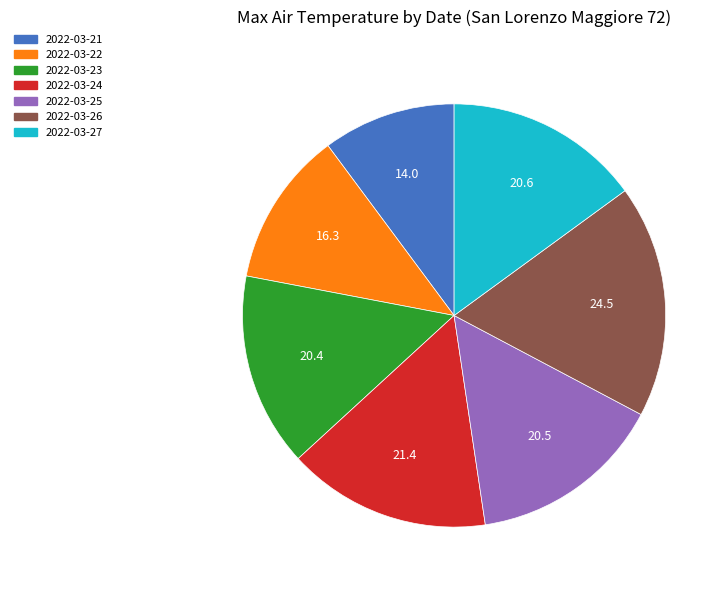

Which category has the smallest portion of the pie?

2022-03-21